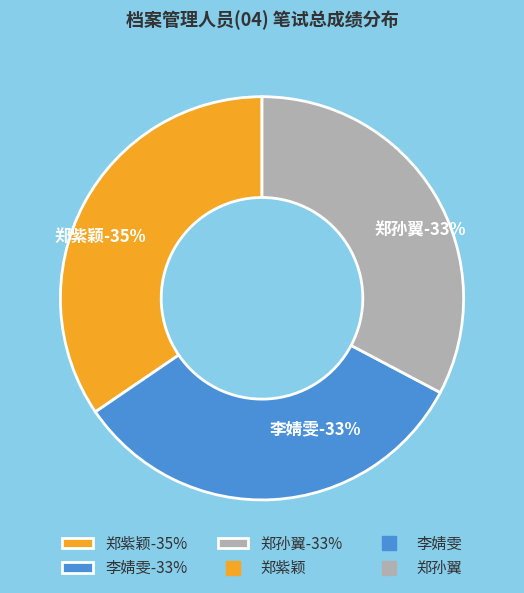

The 郑紫颖 slice represents 35% of the pie. True or false?

True